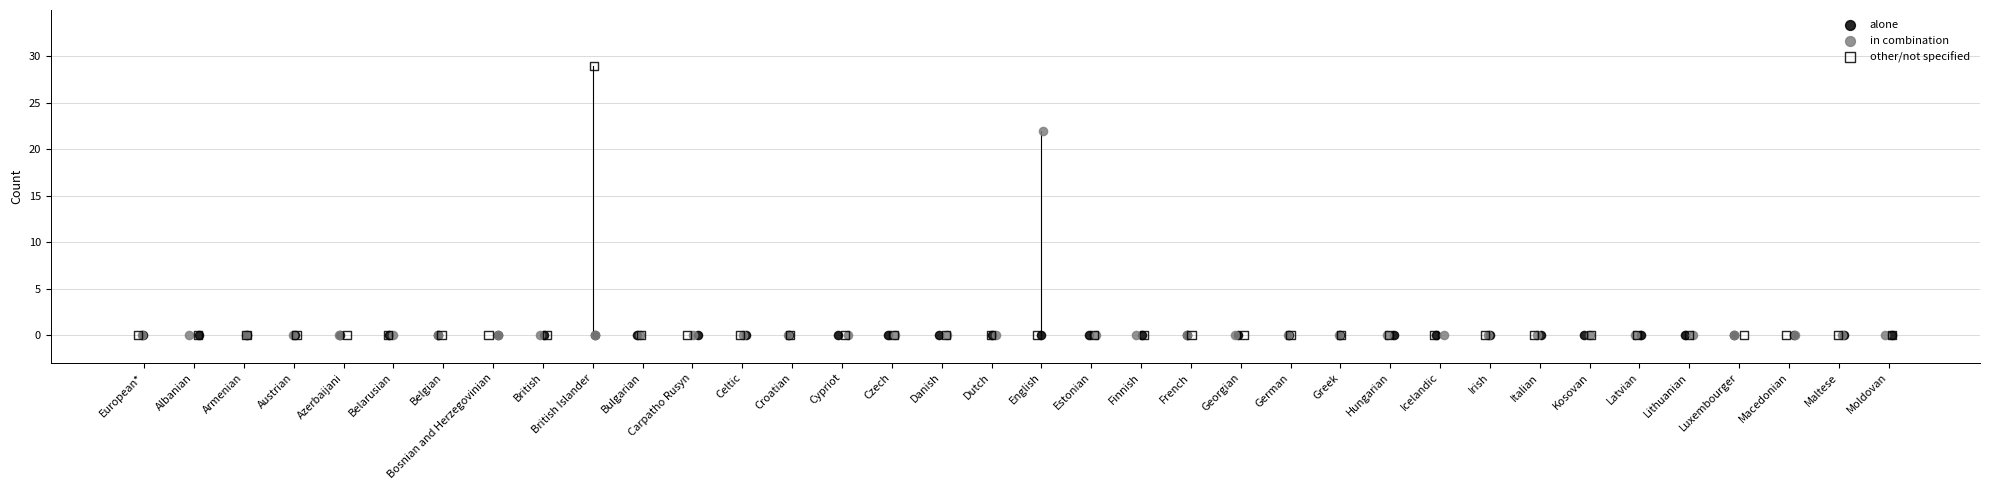

Which series reaches the maximum Y coordinate?

other/not specified